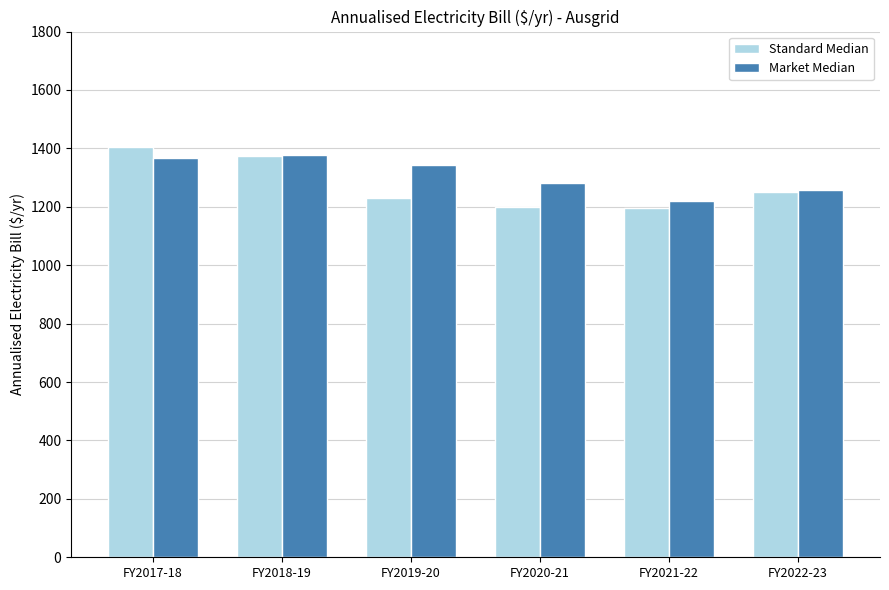

What is the difference between the highest and lowest values at FY2017-18?

38.5